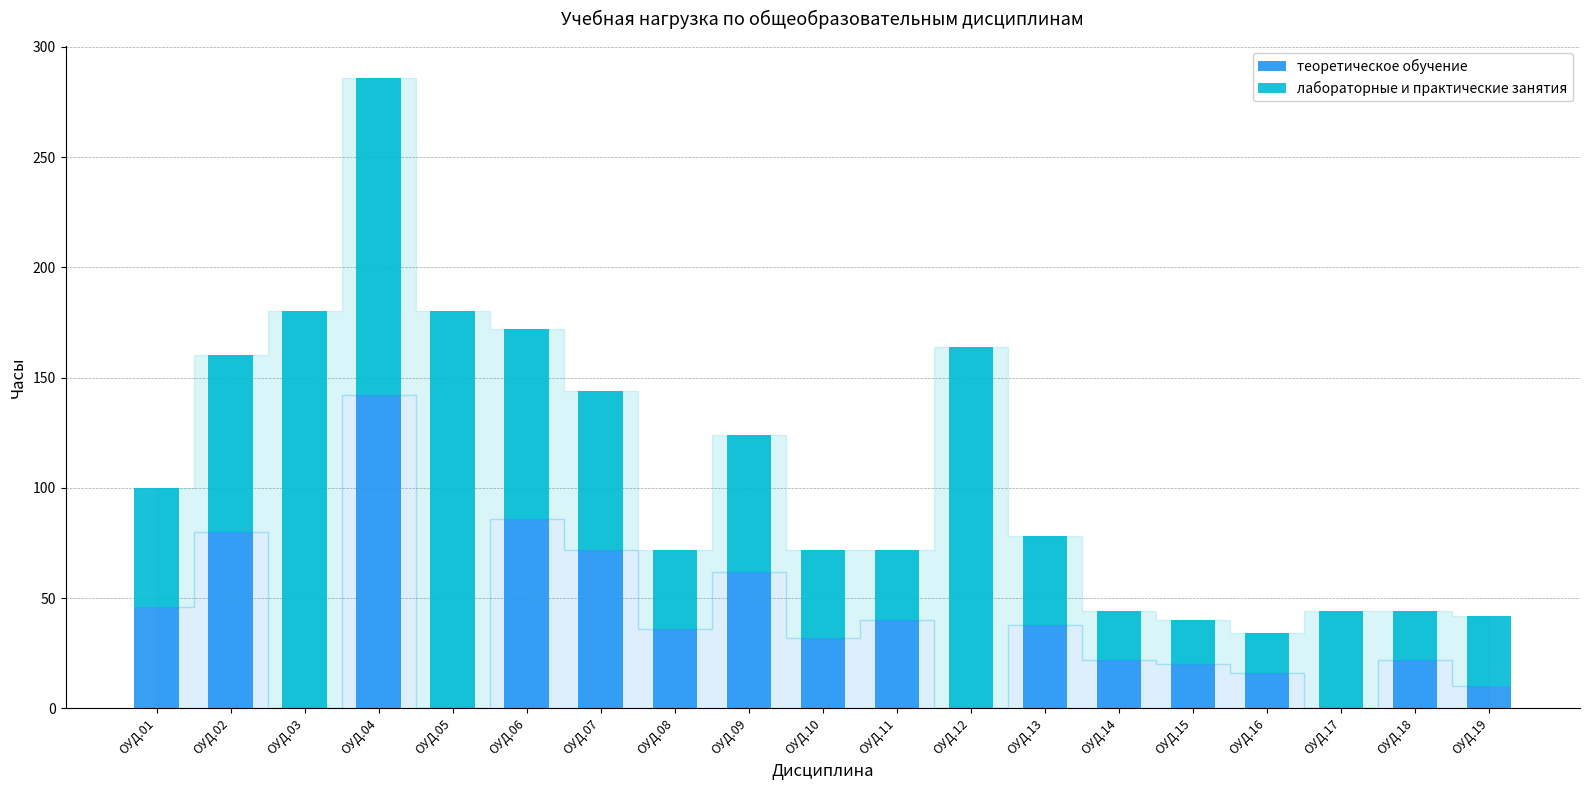

How many data points does each series have?

19